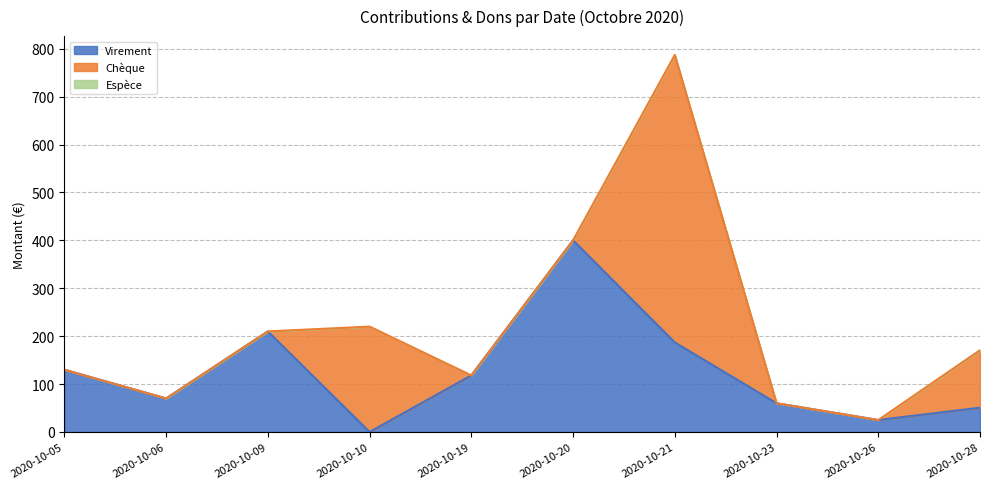

Does the chart have visible grid lines?

Yes